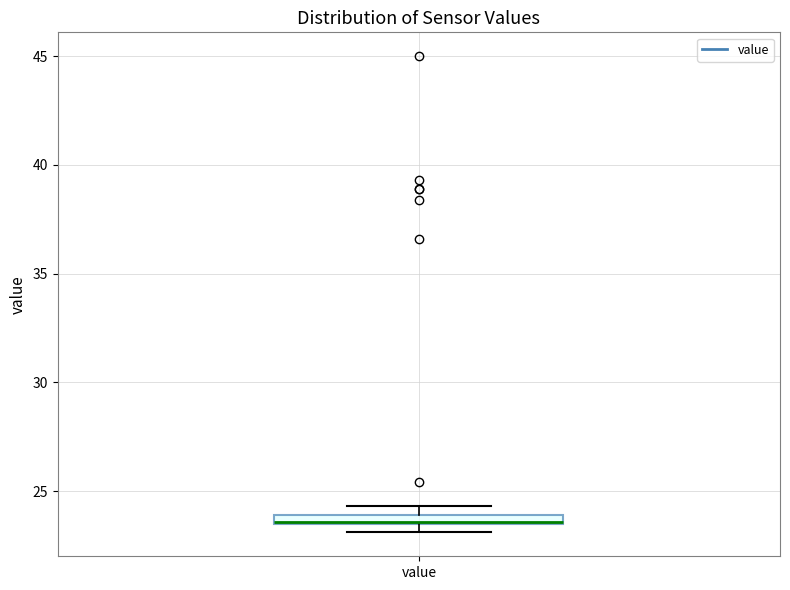

Where is the lower edge of the box for value on the y-axis? The values are not printed on the chart, so give them approximately, as read against the axis.

23.5